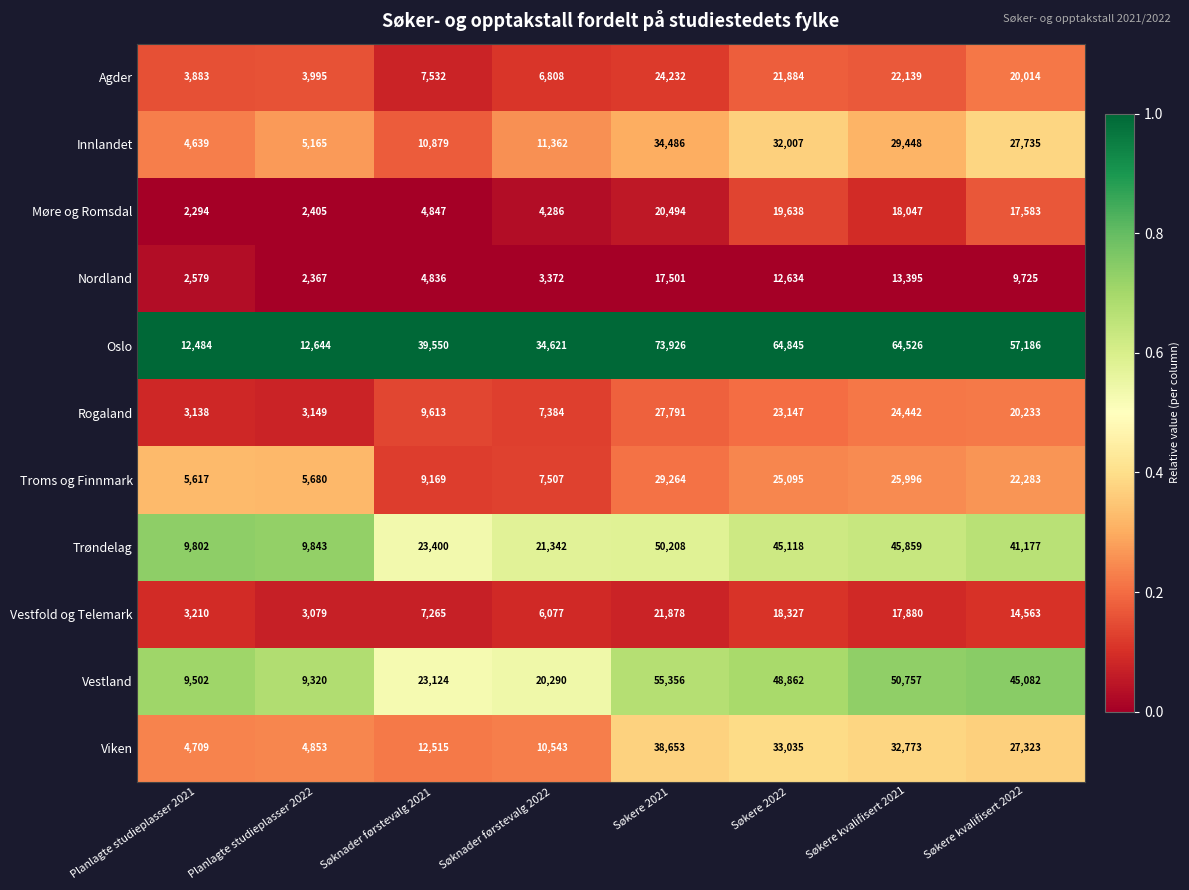

At which label is Viken closest to 21681?

Søkere kvalifisert 2022